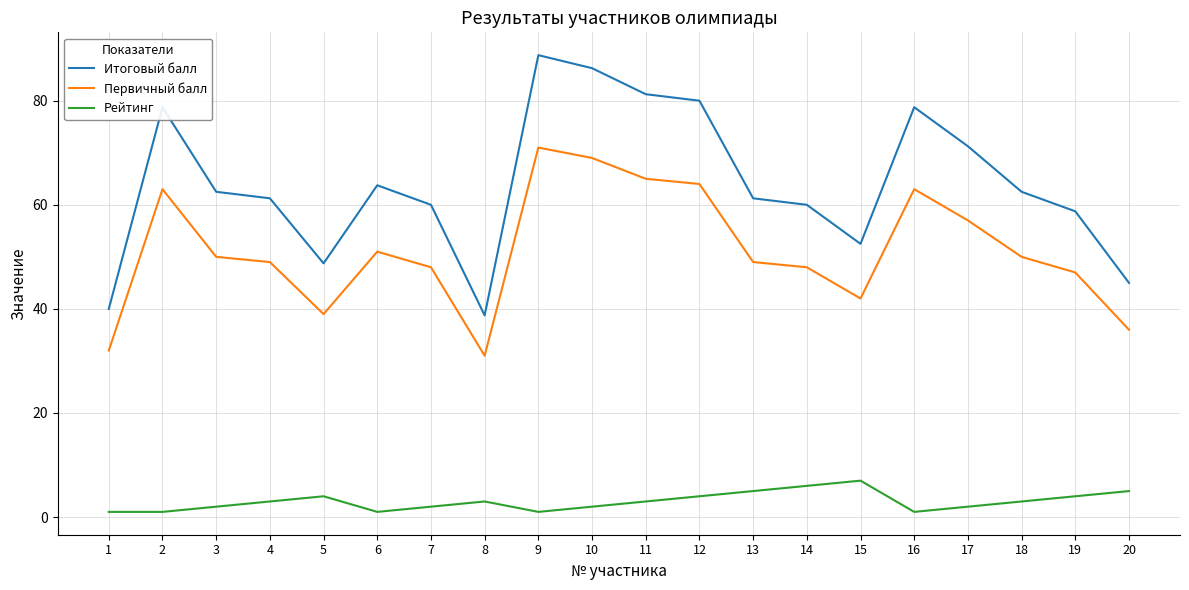

True or false: Итоговый балл has a value of 30.6 at 10.

False